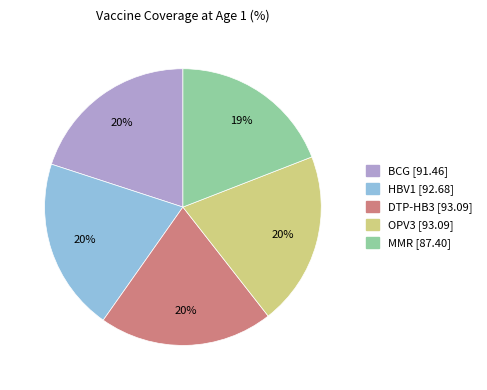

Do BCG and MMR together represent more than half of the pie?

No